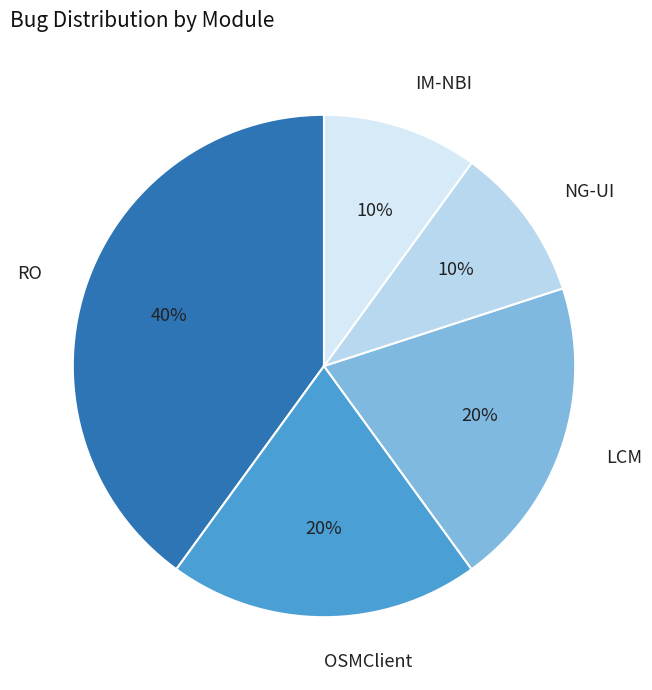

What is the largest slice in the pie chart?

RO